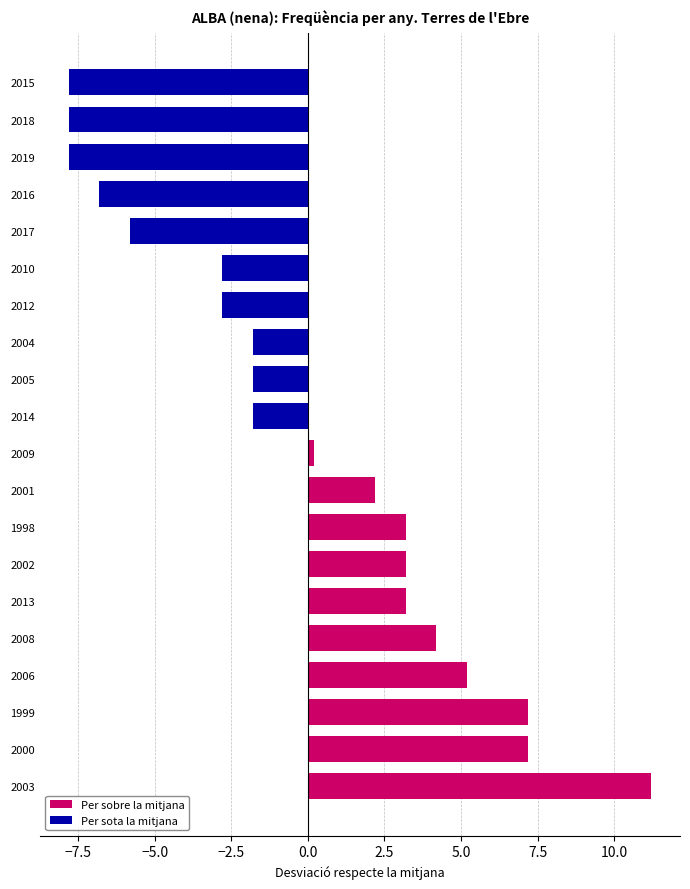

The value at 2006 is 12. True or false?

False